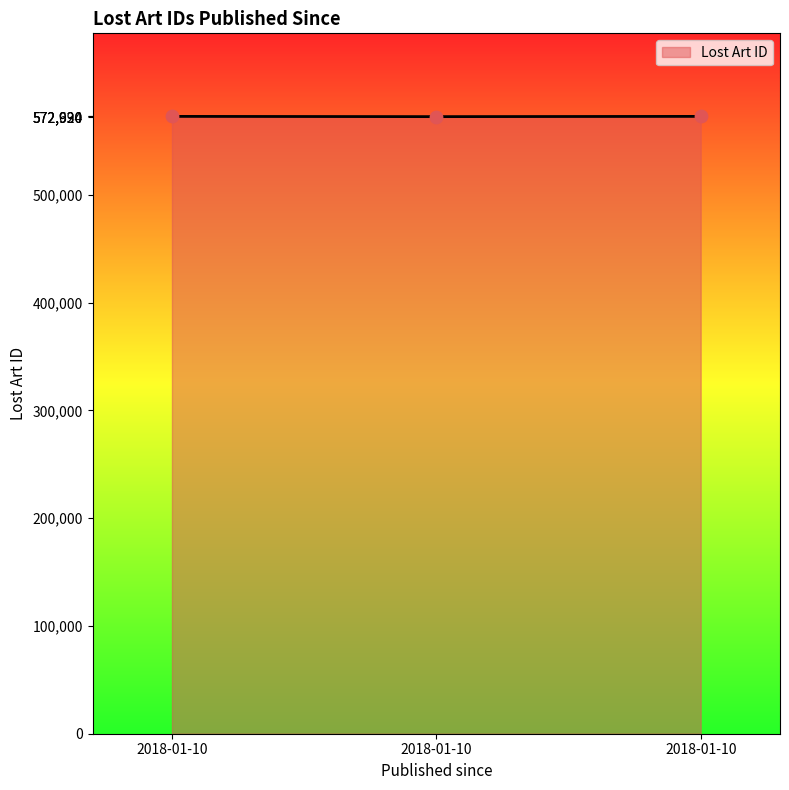

What is the change in value from 2018-01-10 to 2018-01-10?

-234